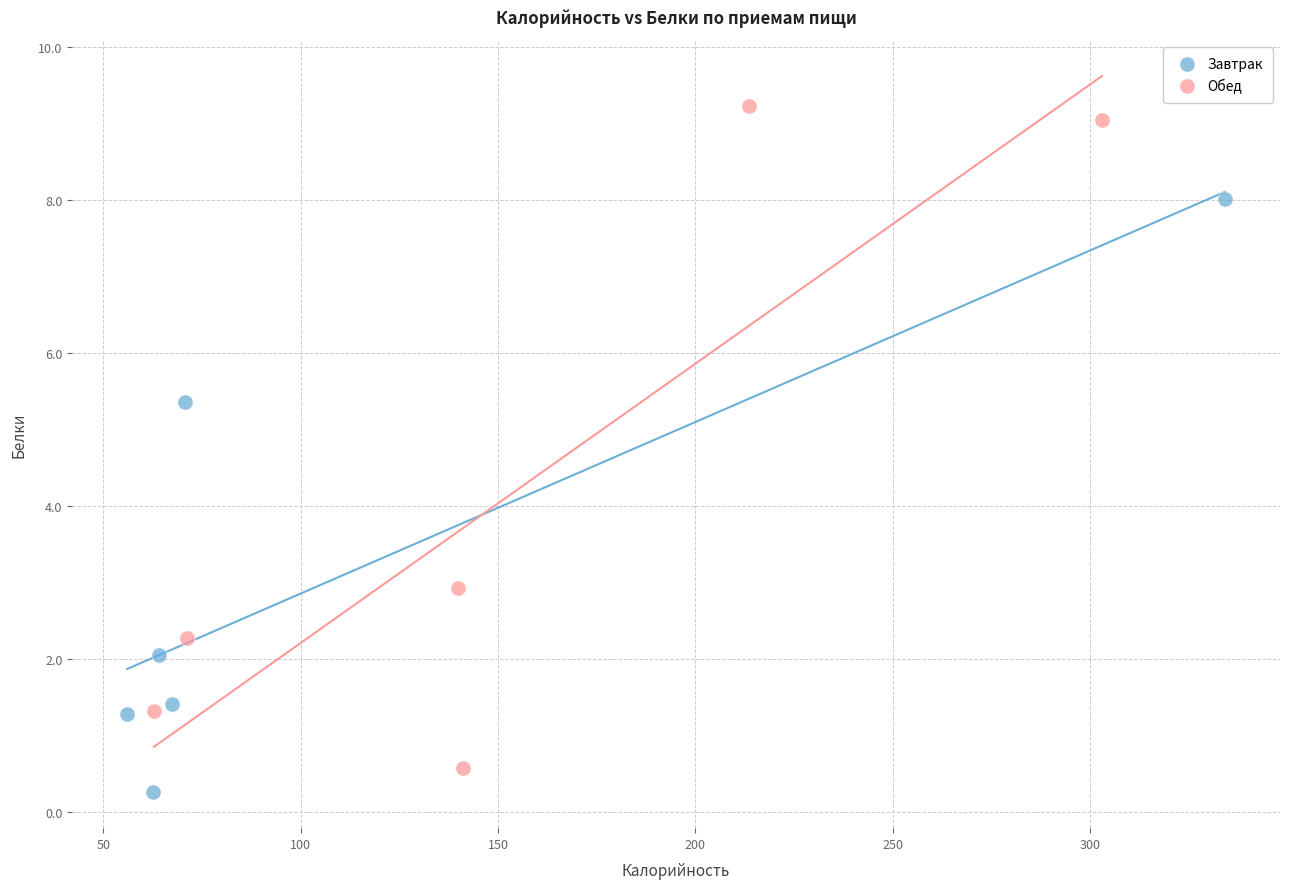

What are all the series names shown in the legend?

Завтрак, Обед